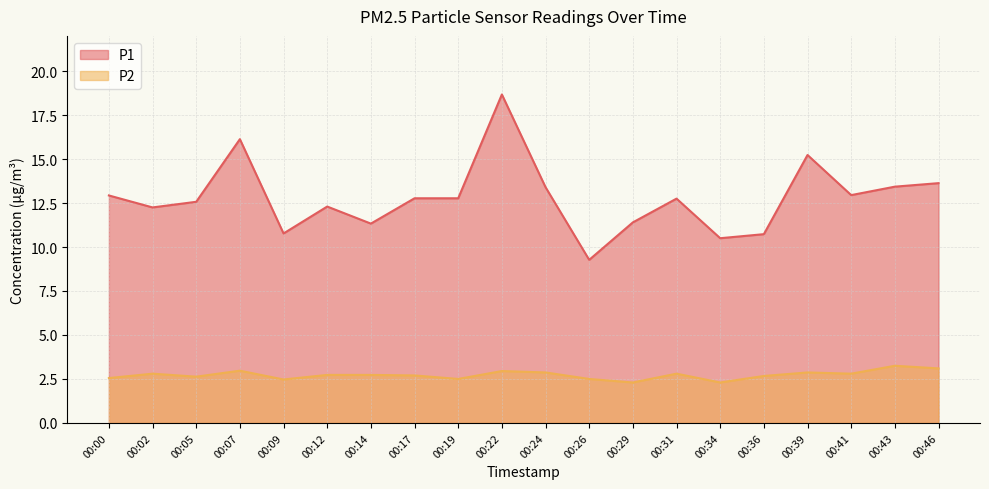

Which series has the largest total across all categories?

P1